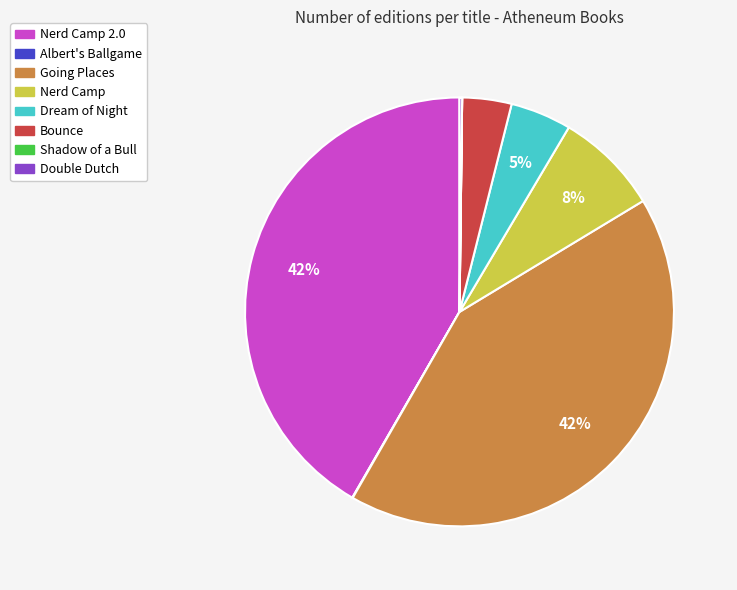

Does any single category account for the majority?

No